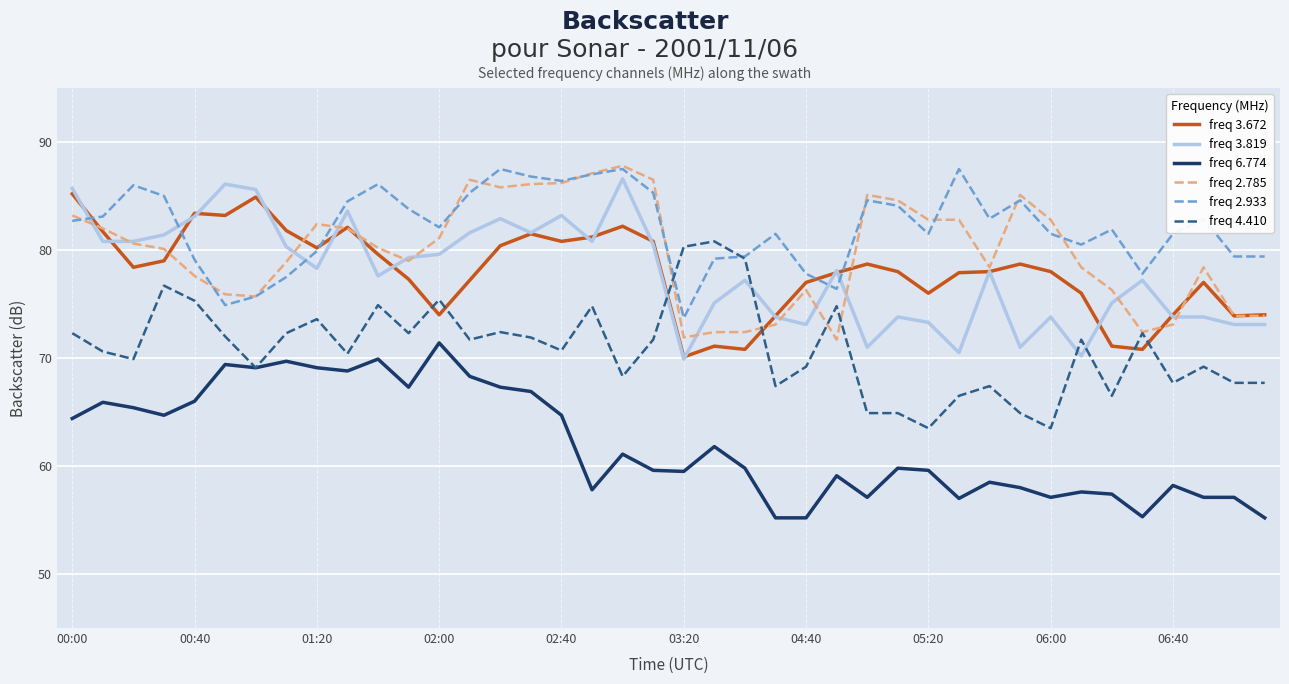

What is the minimum value for freq 3.819?

69.9